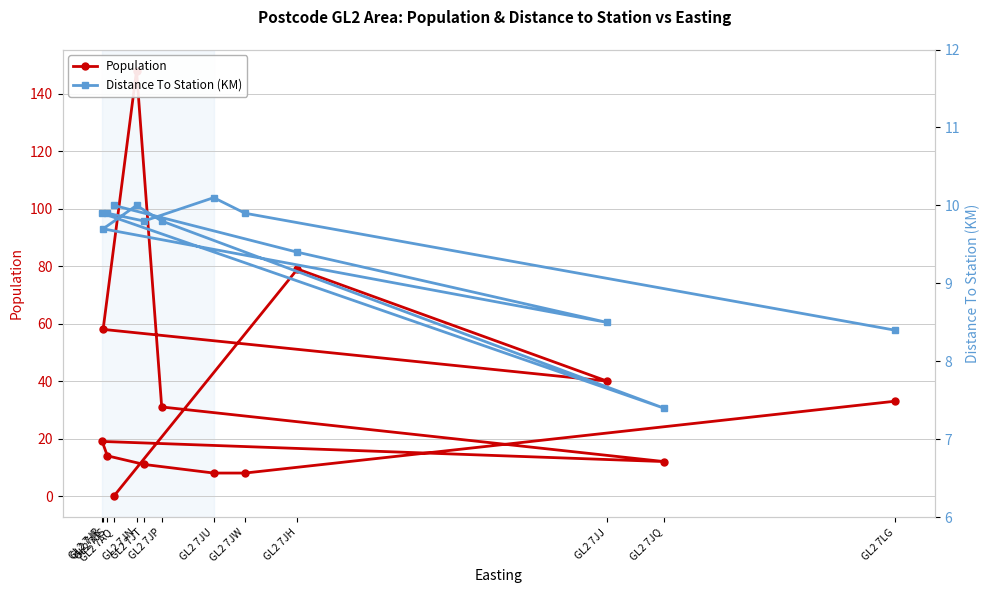

True or false: Distance To Station (KM) has a value of 2.0 at GL2 7JP.

False